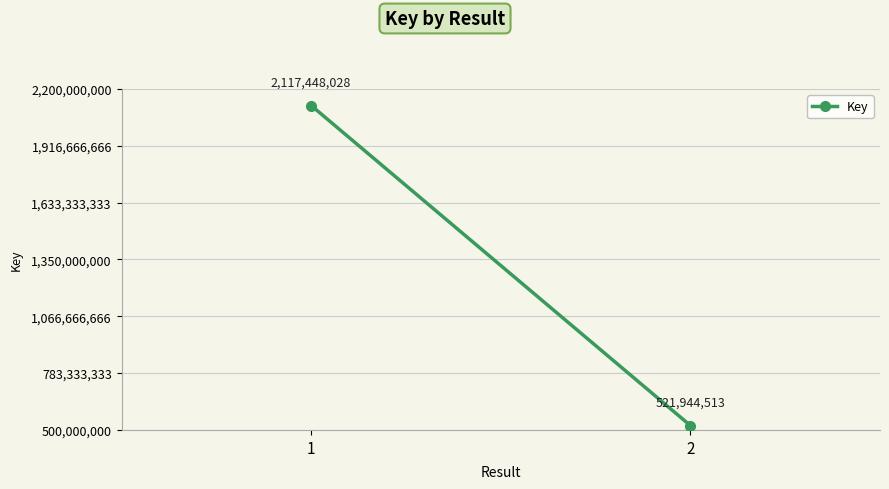

Reading right to left, what are all the values shown in this chart?

2=521944513	1=2117448028